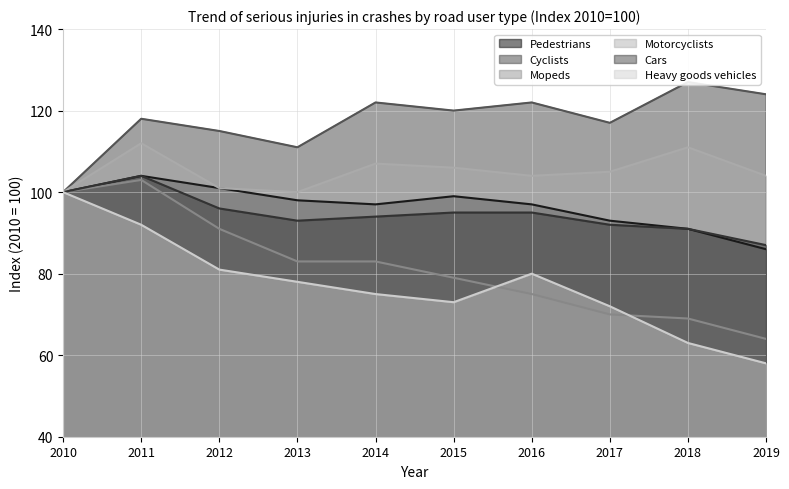

How many data points in Heavy goods vehicles are above 78?

4